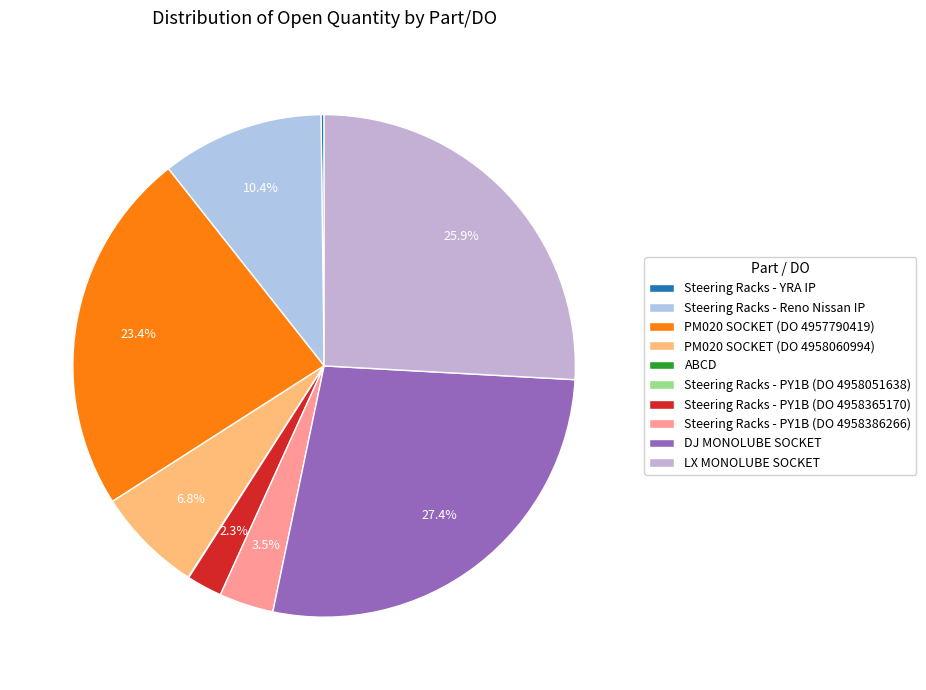

Is there any slice that represents more than half of the pie?

No